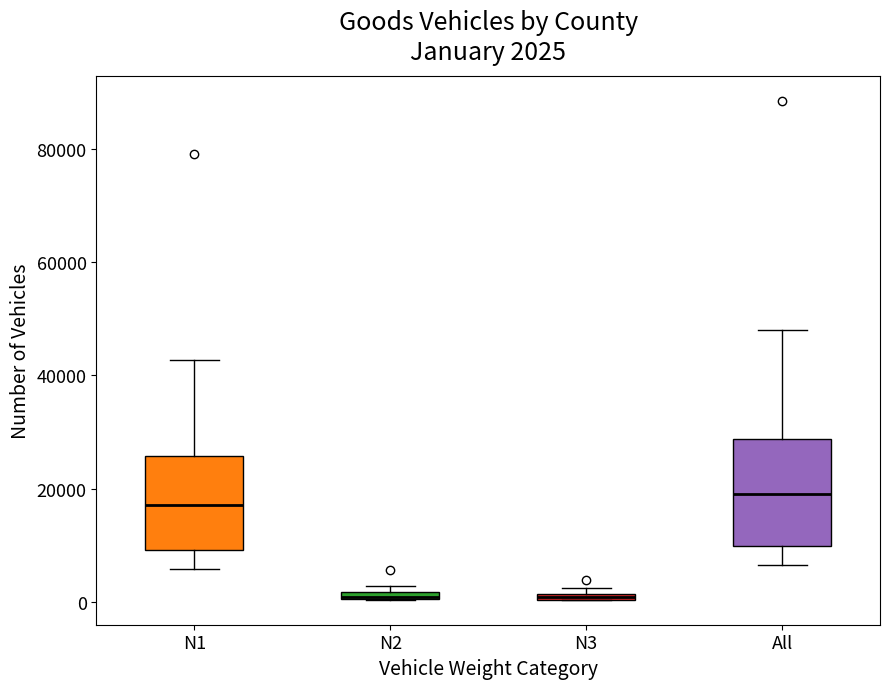

Which box is the tallest, from its lower edge to its upper edge?

All